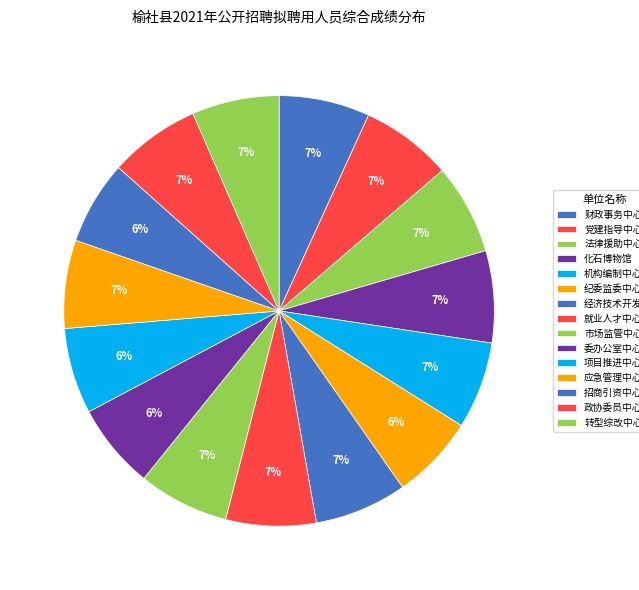

Does any single category account for the majority?

No